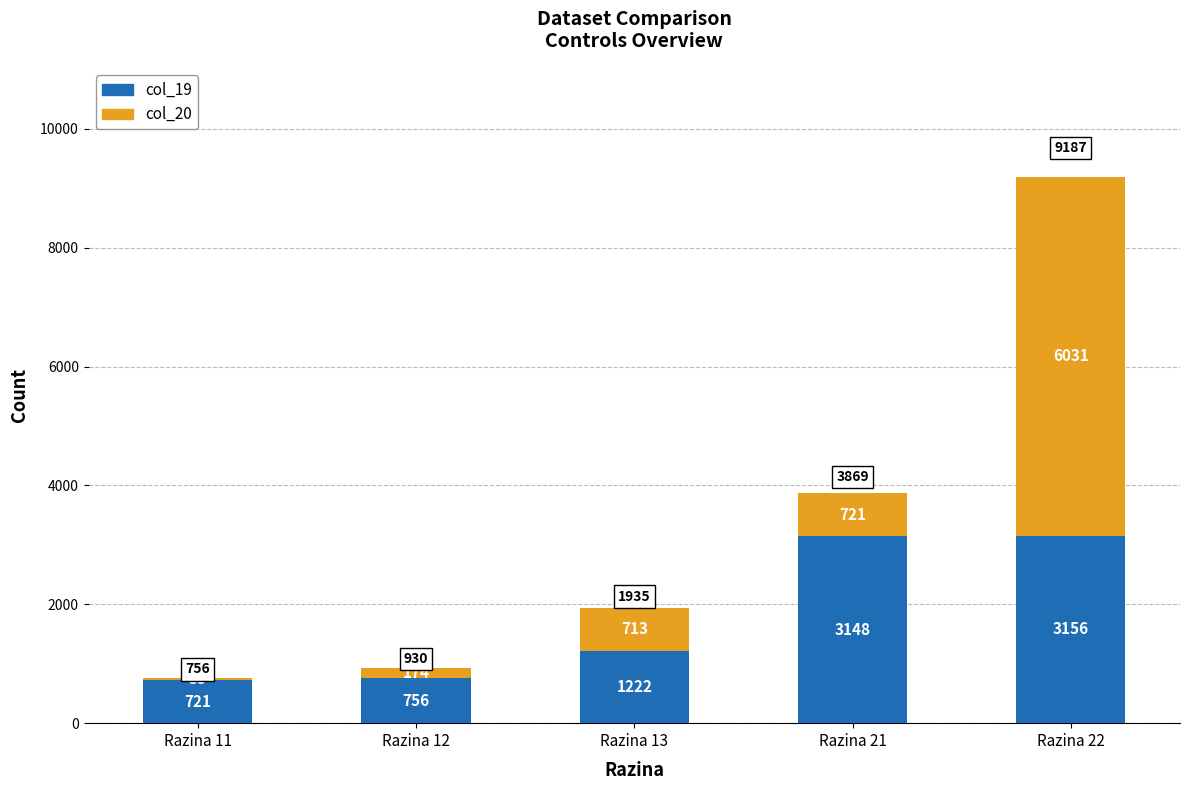

What are all the series names shown in the legend?

col_19, col_20